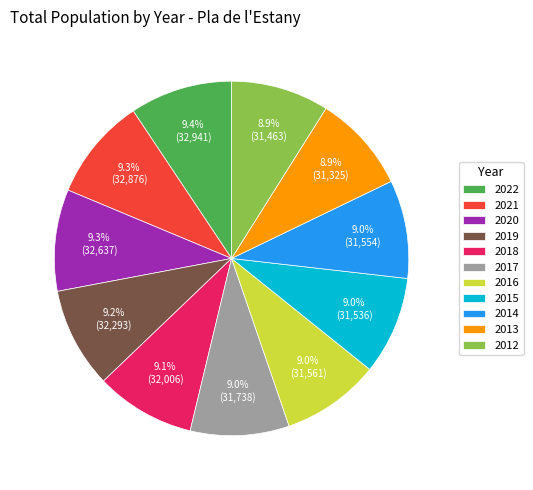

How many segments does this pie chart have?

11